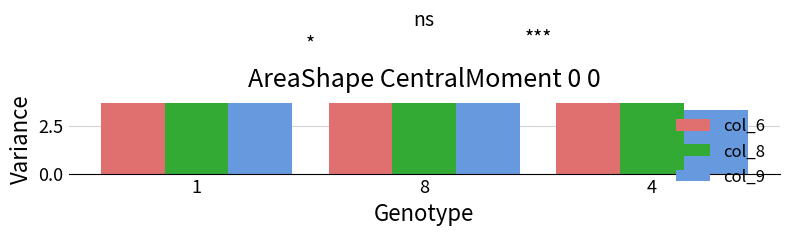

Which series has the widest spread of values?

col_9